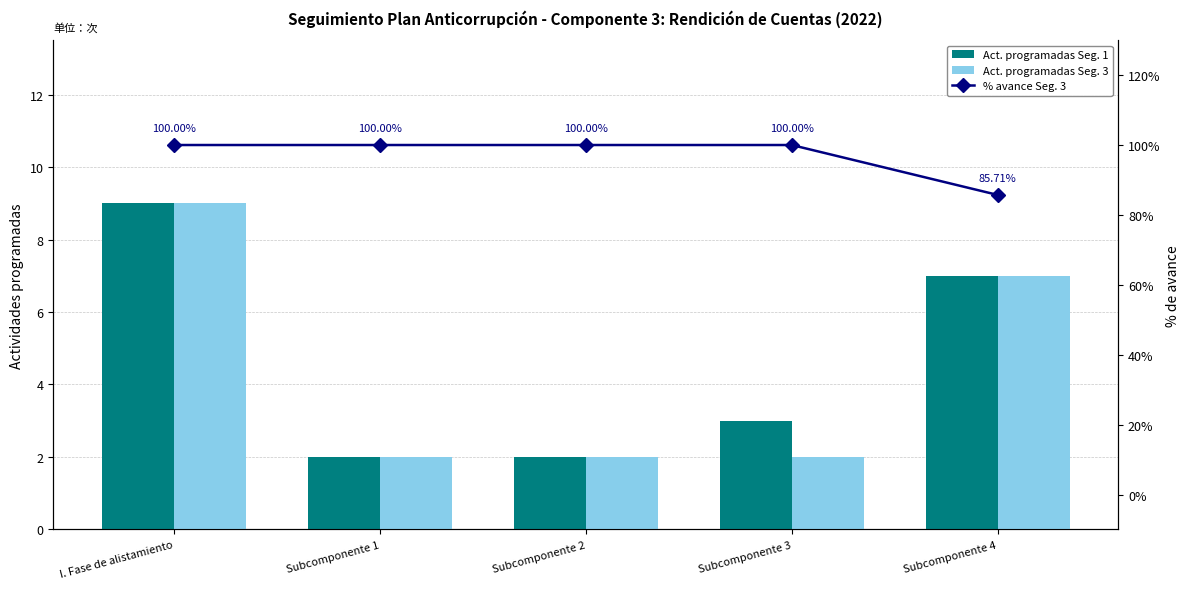

At Subcomponente 2, list the series in order from smallest to largest.

Act. programadas Seg. 1, Act. programadas Seg. 3, % avance Seg. 3